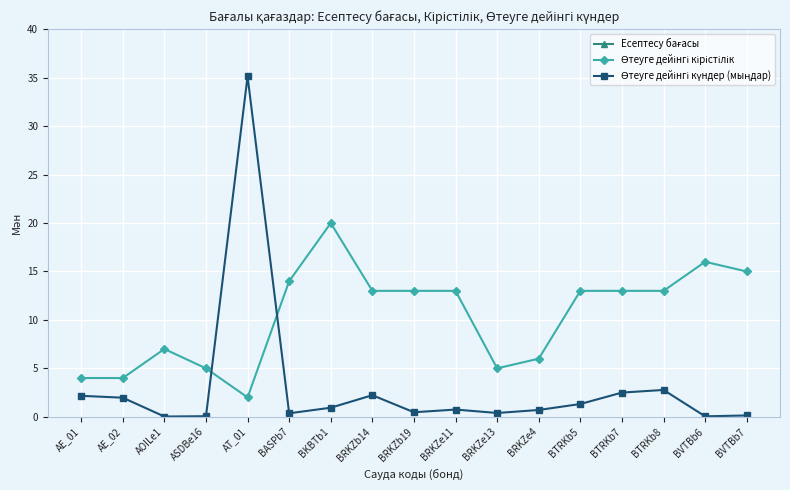

True or false: Өтеуге дейінгі кірістілік and Есептесу бағасы cross at least once.

False